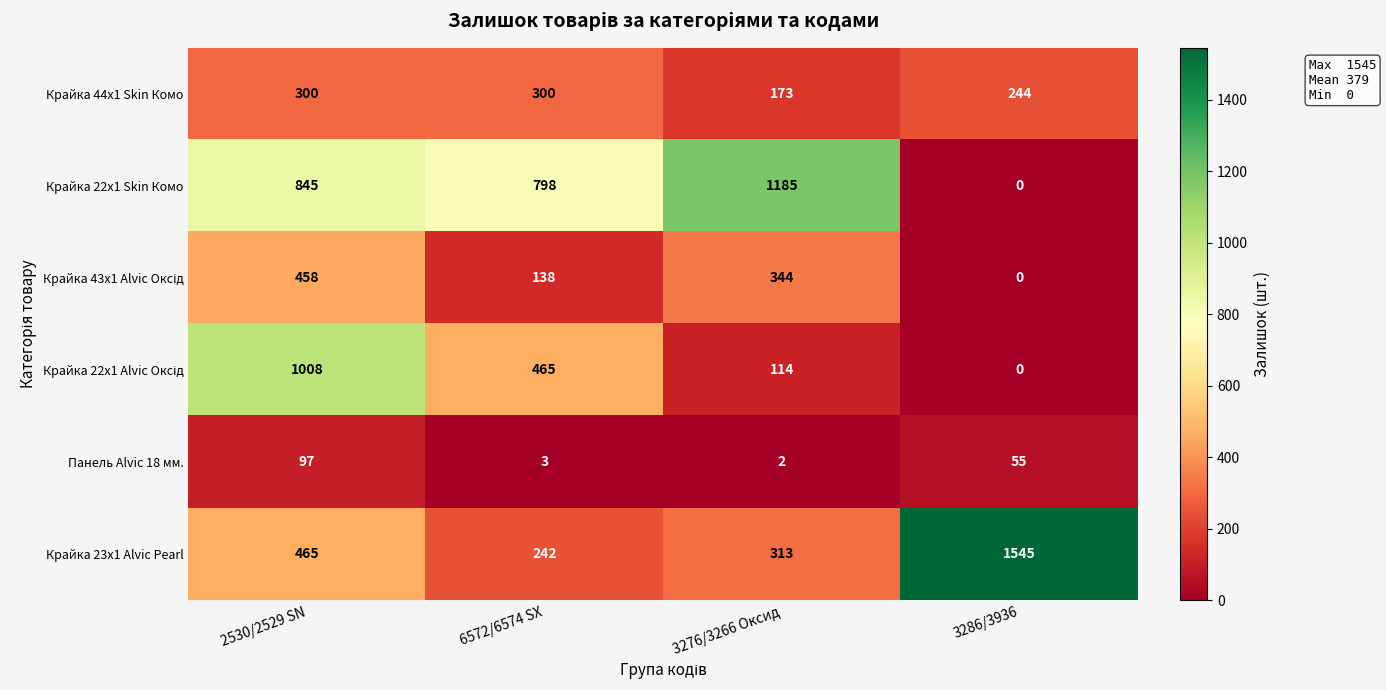

What is the difference between the highest and lowest values at 3286/3936?

1545